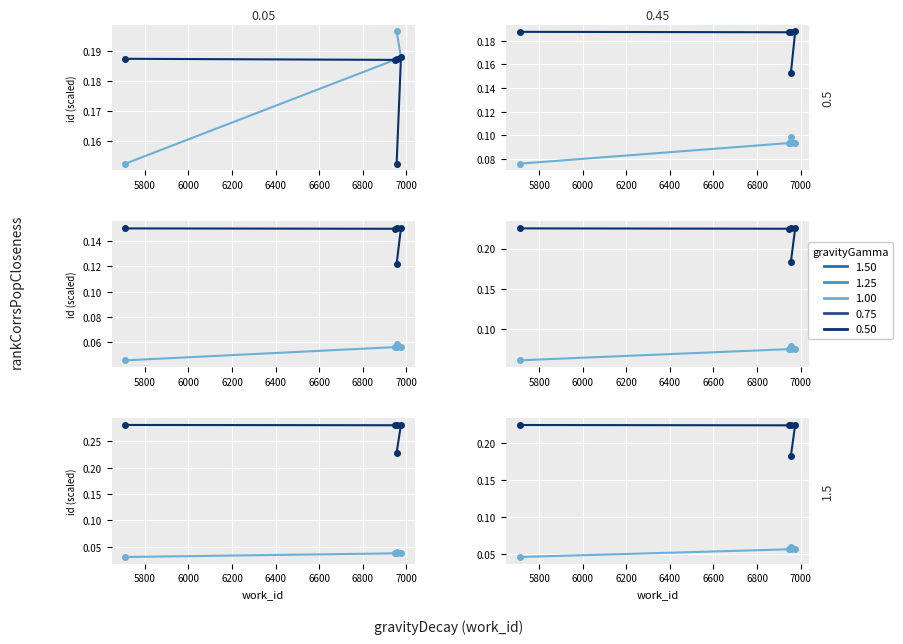

How many lines are shown in the chart?

2